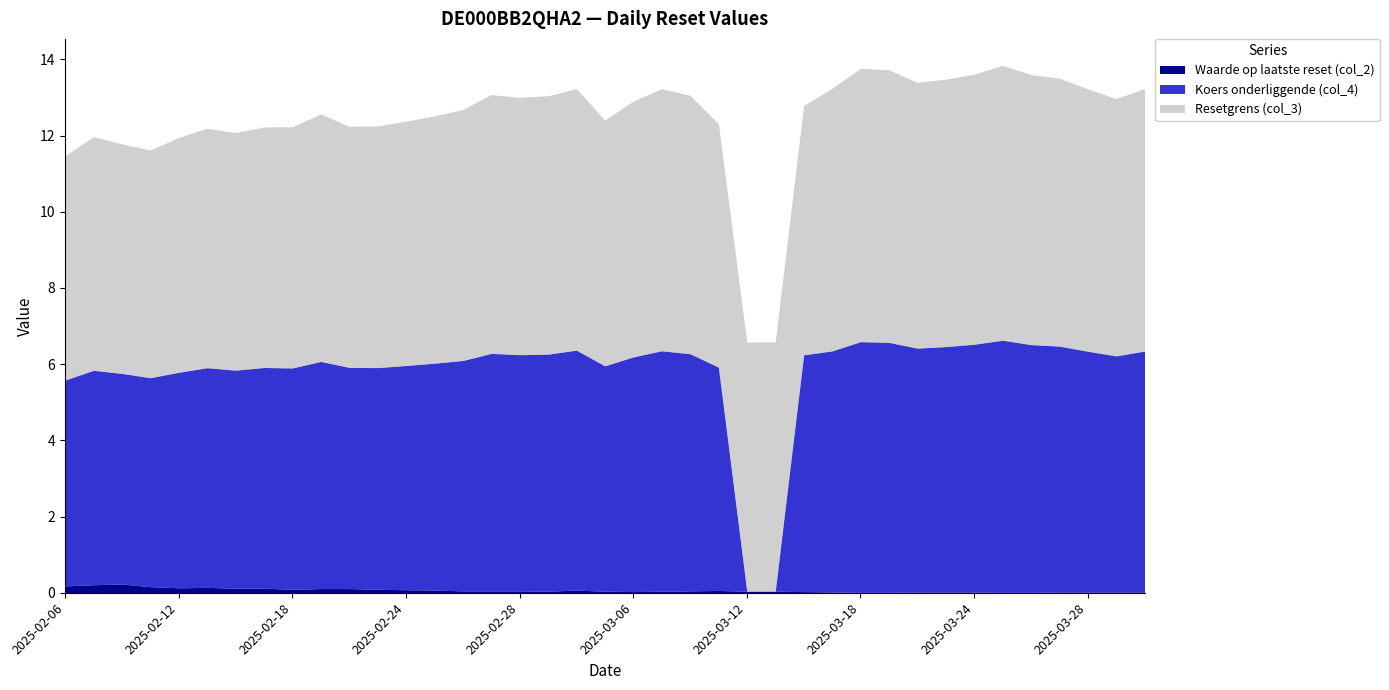

What are all the series names shown in the legend?

Waarde op laatste reset (col_2), Koers onderliggende (col_4), Resetgrens (col_3)